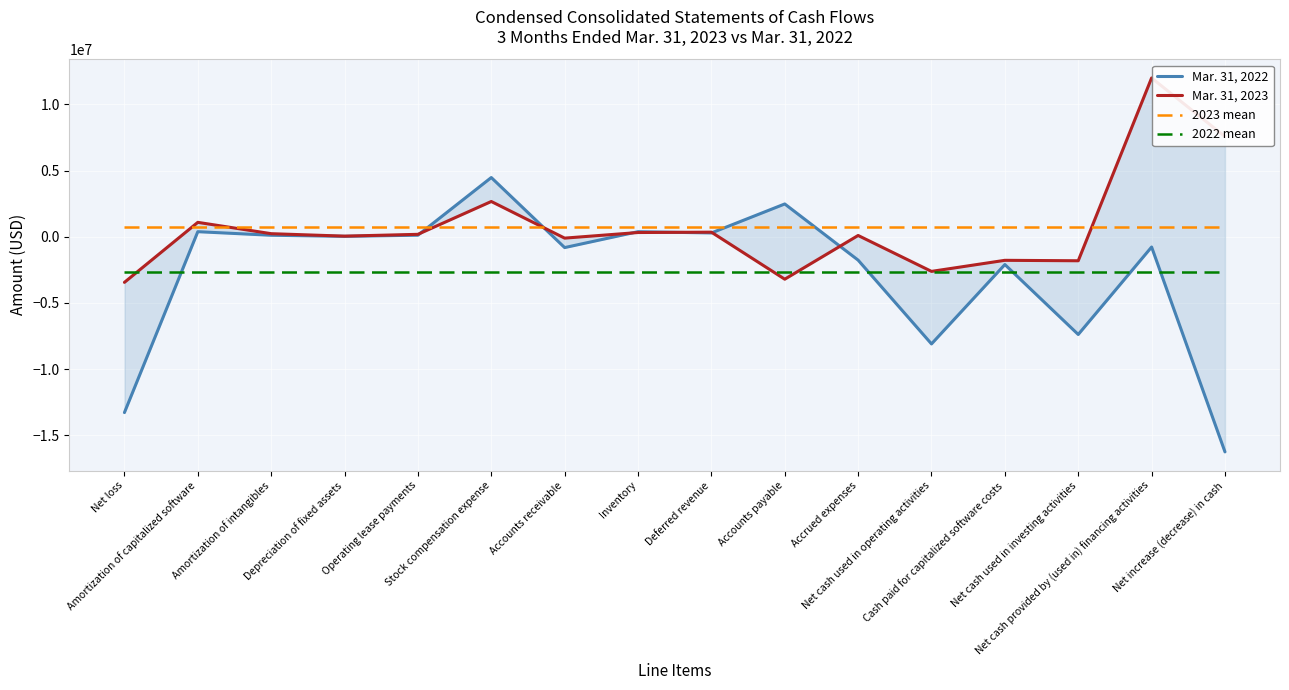

Between Net loss and Accounts receivable, which is larger?

Accounts receivable